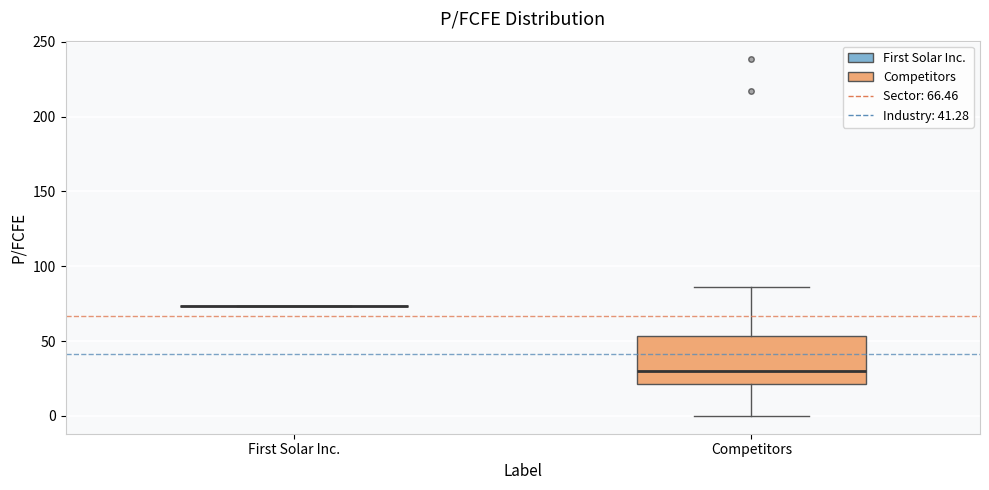

Comparing the boxes themselves (not the whiskers), which one is the tallest?

Competitors